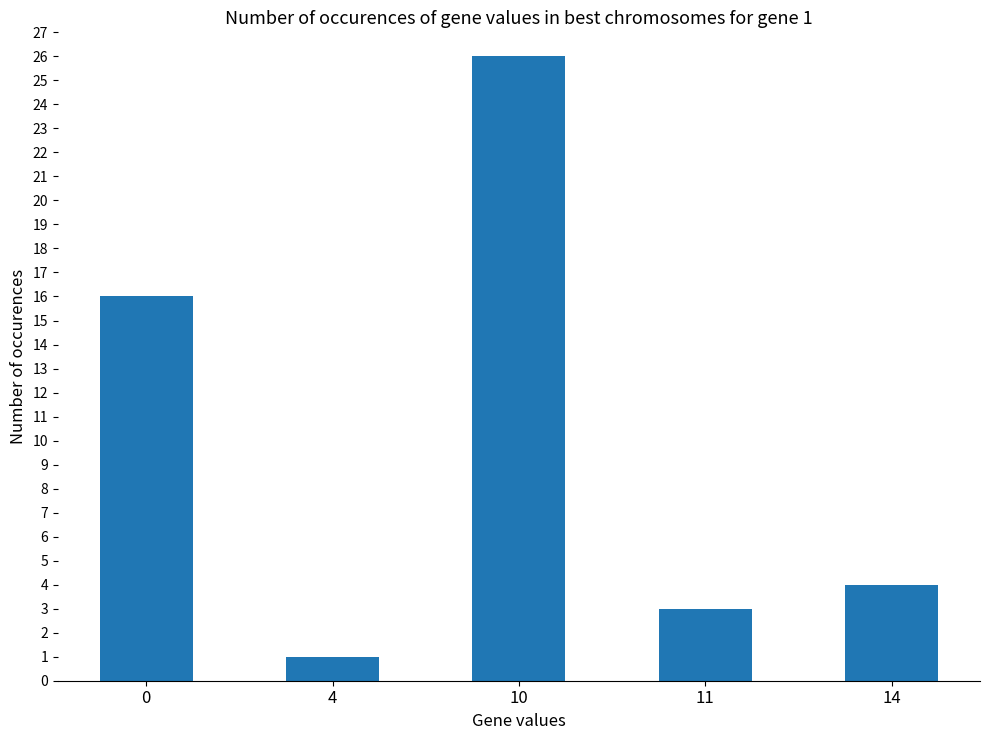

How many categories are shown in the chart?

5